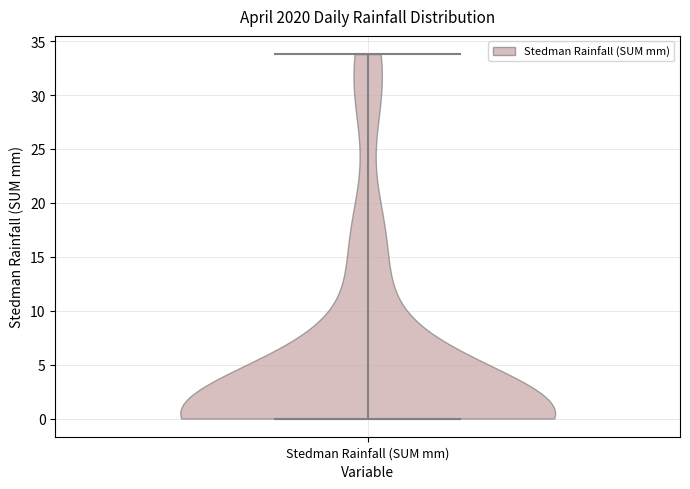

Read this violin plot against the y-axis: where its median line is, and the lowest and highest points the violin reaches. The values are not printed on the chart, so give them approximately, as read against the axis.

median line 0, lowest point 0, highest point 34